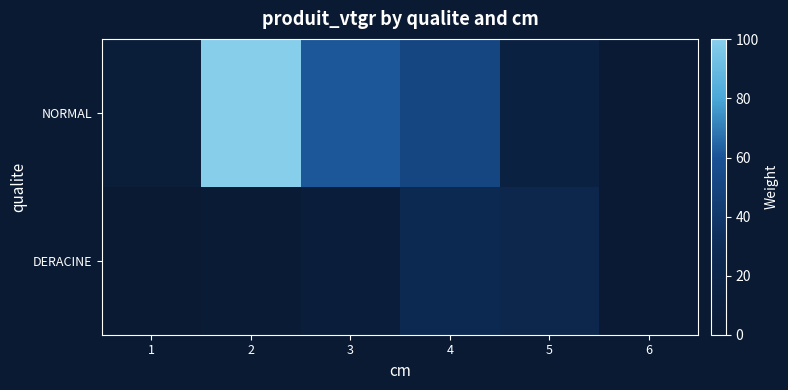

Reading left to right, list all the values displayed in this chart.

NORMAL: 1=5.9	2=100.2	3=61.1	4=51.1	5=13.3	6=1.6
DERACINE: 1=0.0	2=2.1	3=7.6	4=27.9	5=22.8	6=1.5